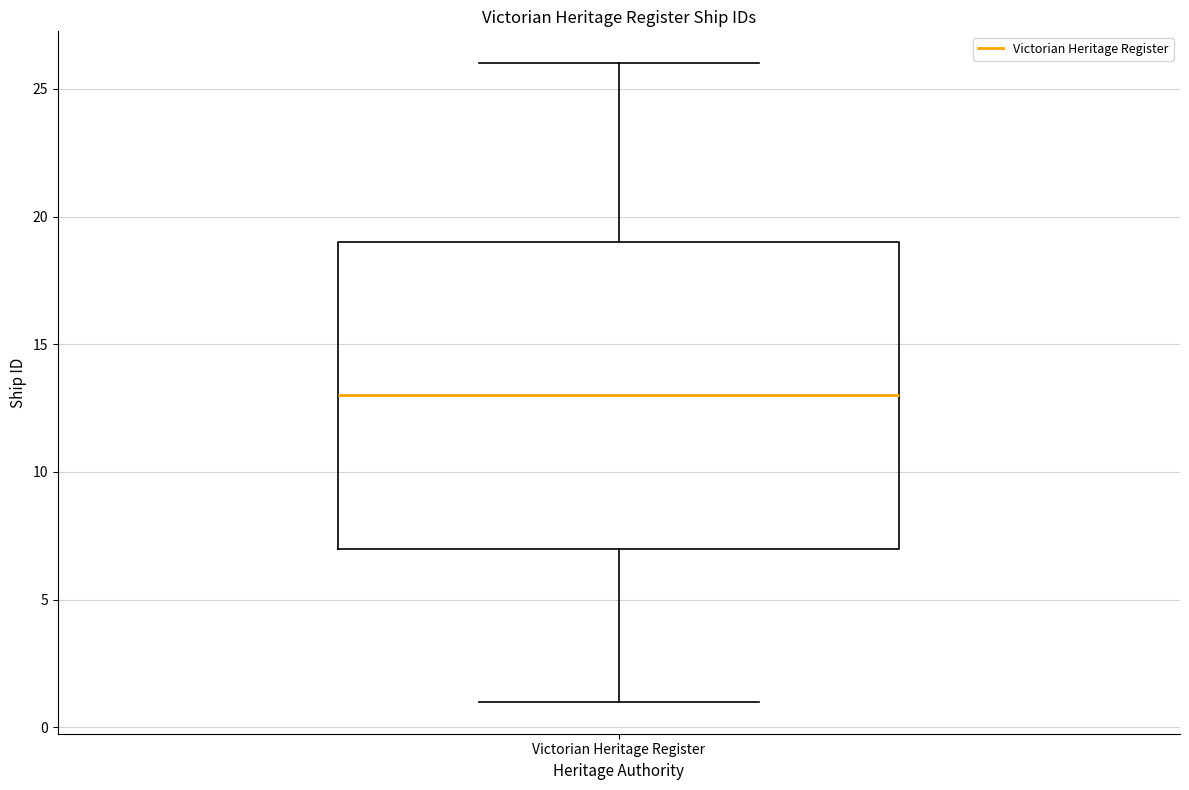

Where does the lower whisker of the box for Victorian Heritage Register end on the y-axis? The values are not printed on the chart, so give them approximately, as read against the axis.

1